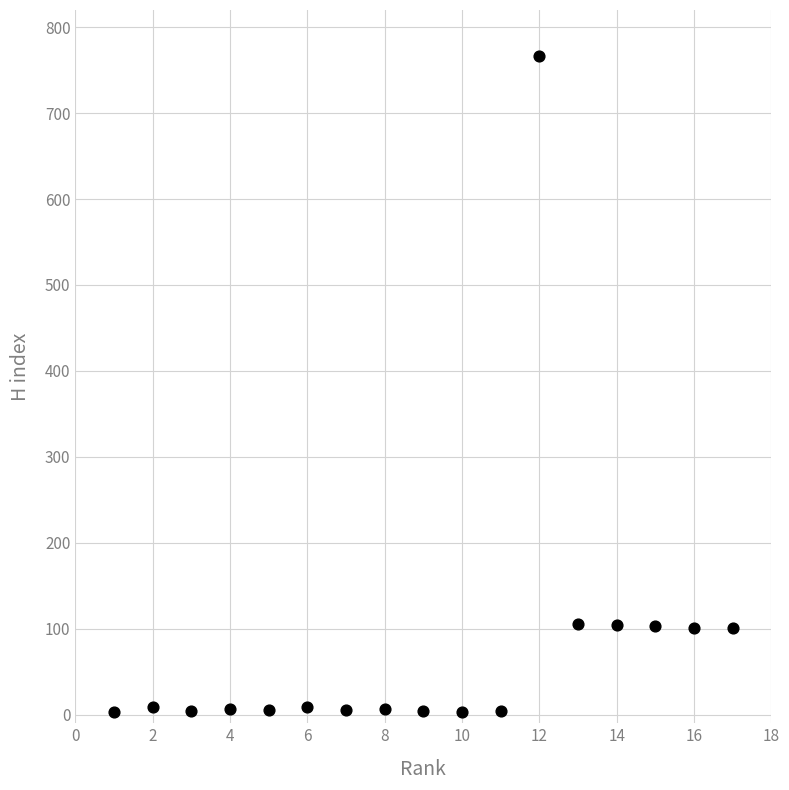

What is the range of Y values (max minus min)?

763